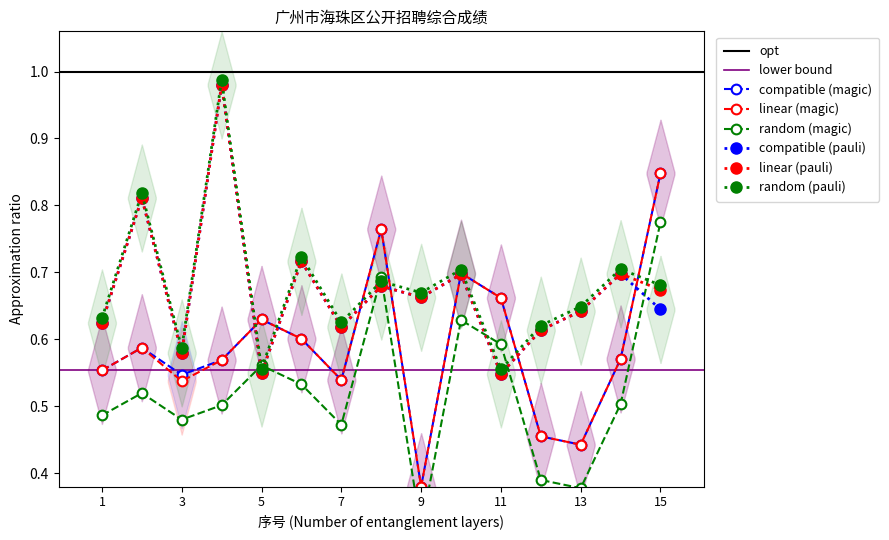

The value of 综合成绩 (rank2) at 14 is 0.6. True or false?

True